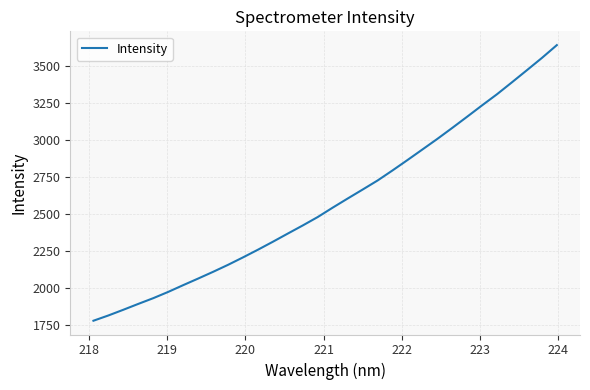

What is the smallest value displayed?

1781.2